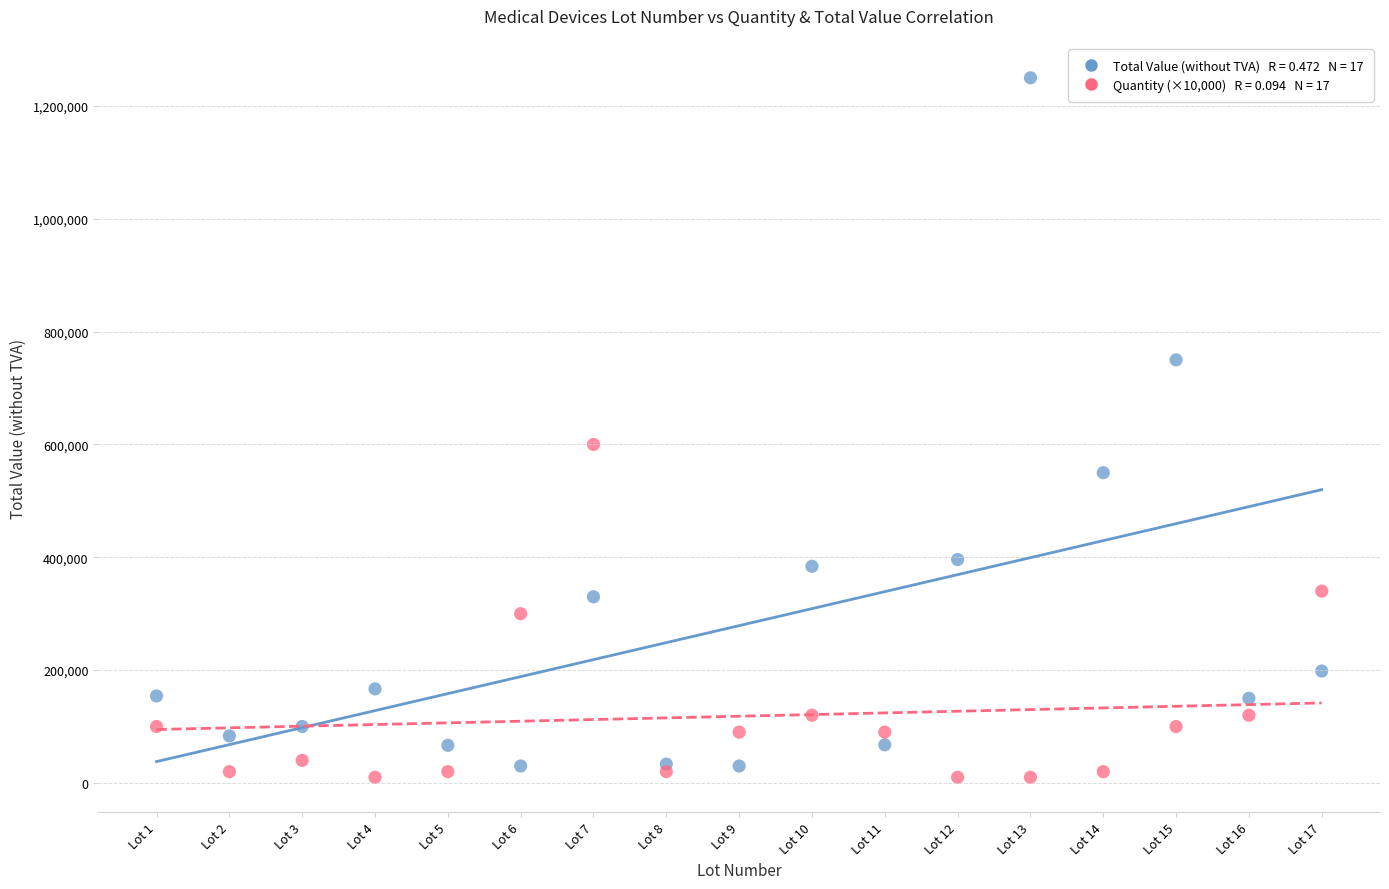

Across all series, what Y value is closest to 630000?

600000.0